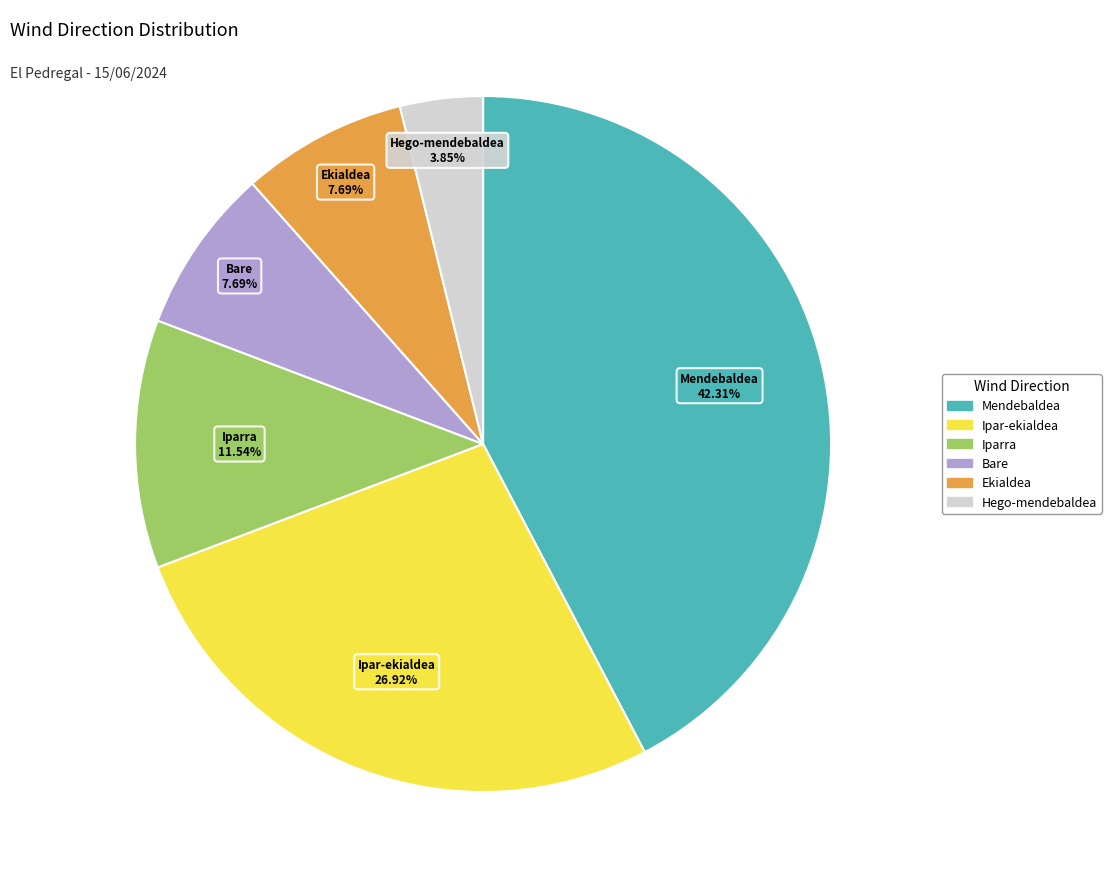

Is there any slice that represents more than half of the pie?

No